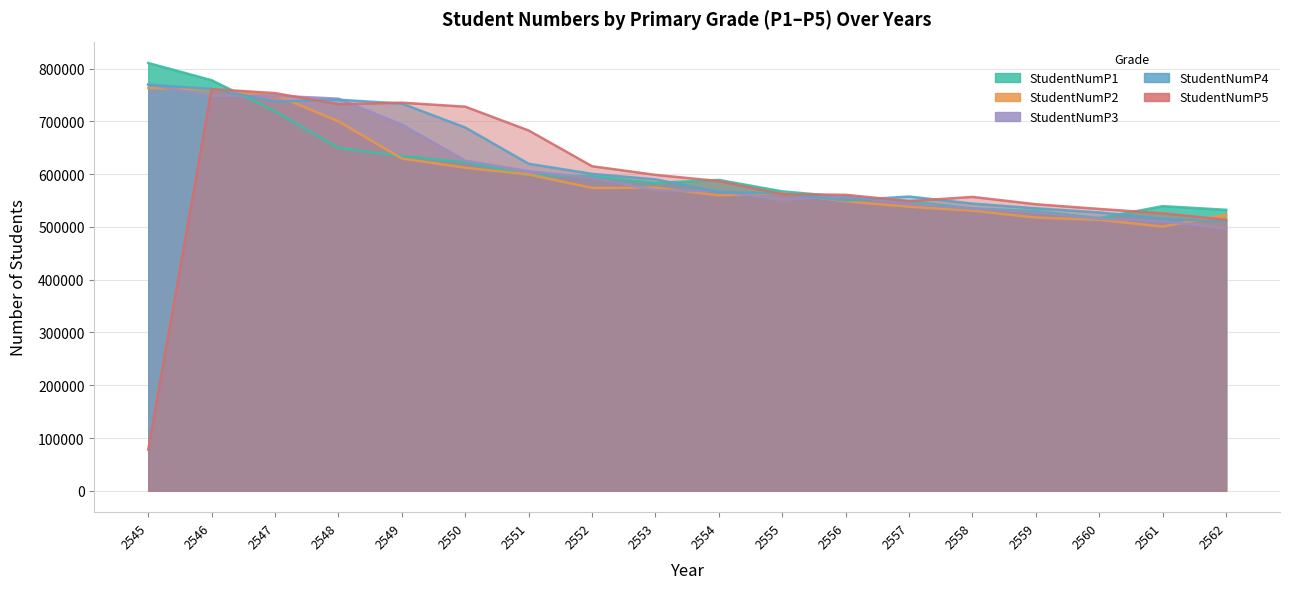

Which category has the highest value in the StudentNumP2 series?

2545